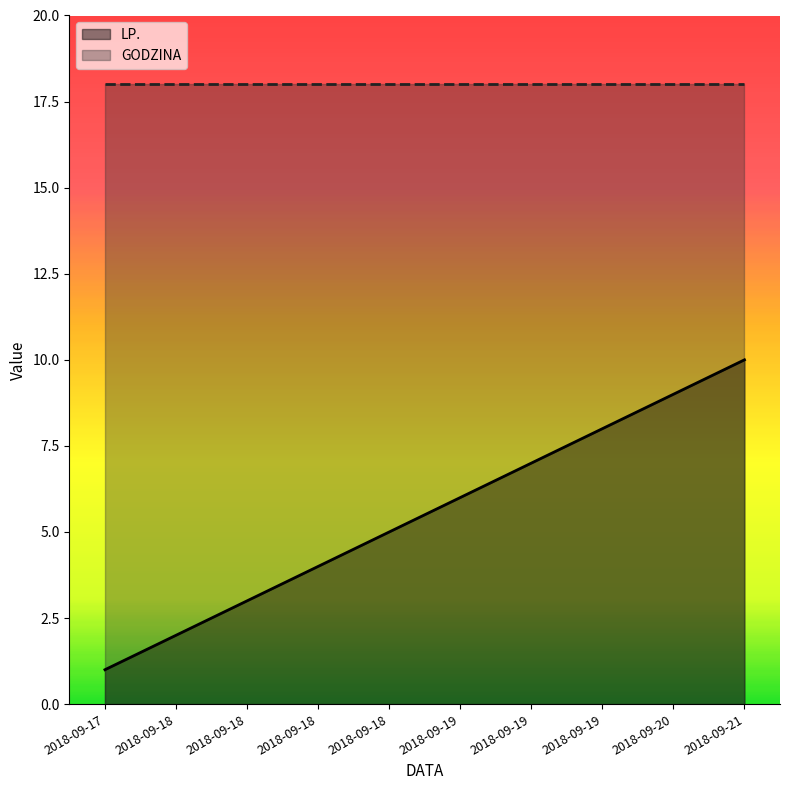

True or false: the data shows 5 at 2018-09-18.

True